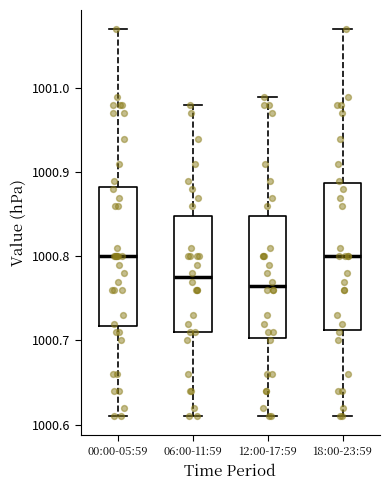

Reading left to right, read every box against the y-axis: the position of its median line, the range the box covers, and the ends of its whiskers. The values are not printed on the chart, so give them approximately, as read against the axis.

00:00-05:59: median 1000.80, box 1000.72 to 1000.88, whiskers 1000.61 to 1001.07
06:00-11:59: median 1000.78, box 1000.71 to 1000.85, whiskers 1000.61 to 1000.98
12:00-17:59: median 1000.77, box 1000.70 to 1000.85, whiskers 1000.61 to 1000.99
18:00-23:59: median 1000.80, box 1000.71 to 1000.89, whiskers 1000.61 to 1001.07